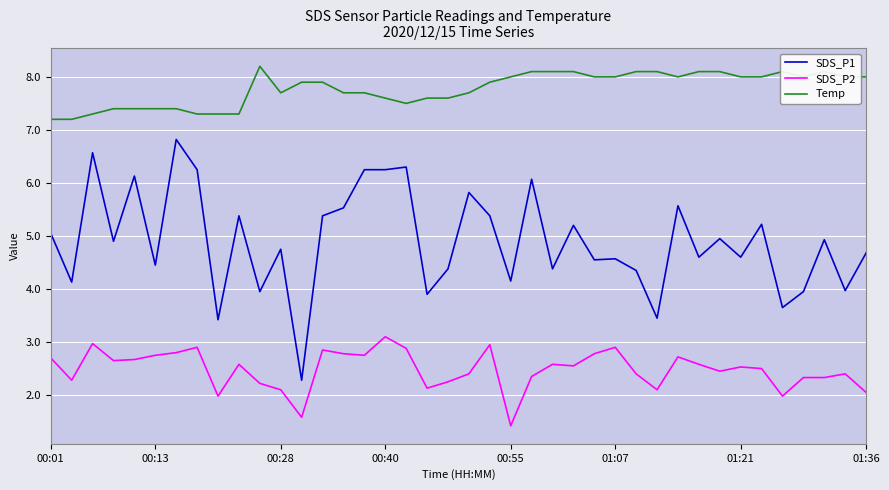

Rank the series by their average value, from lowest to highest.

SDS_P2, SDS_P1, Temp